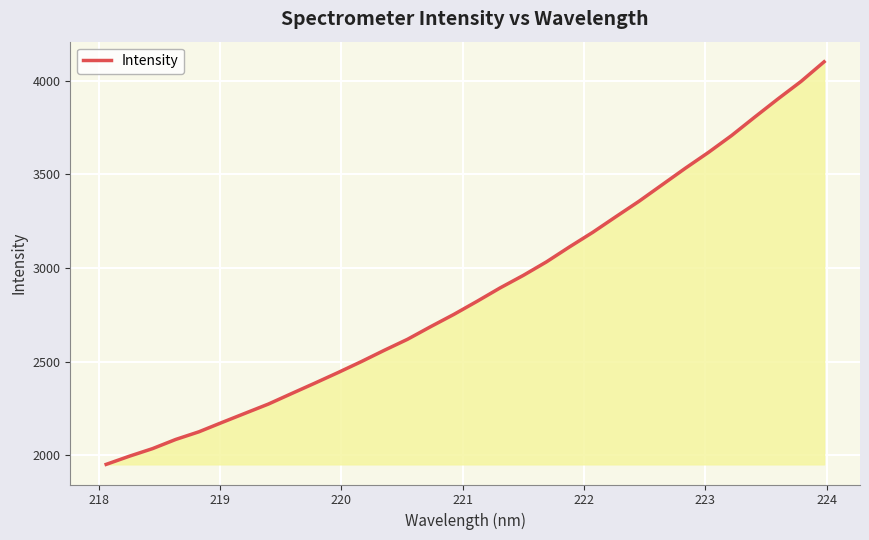

What is the difference between the maximum and minimum values?

2148.0